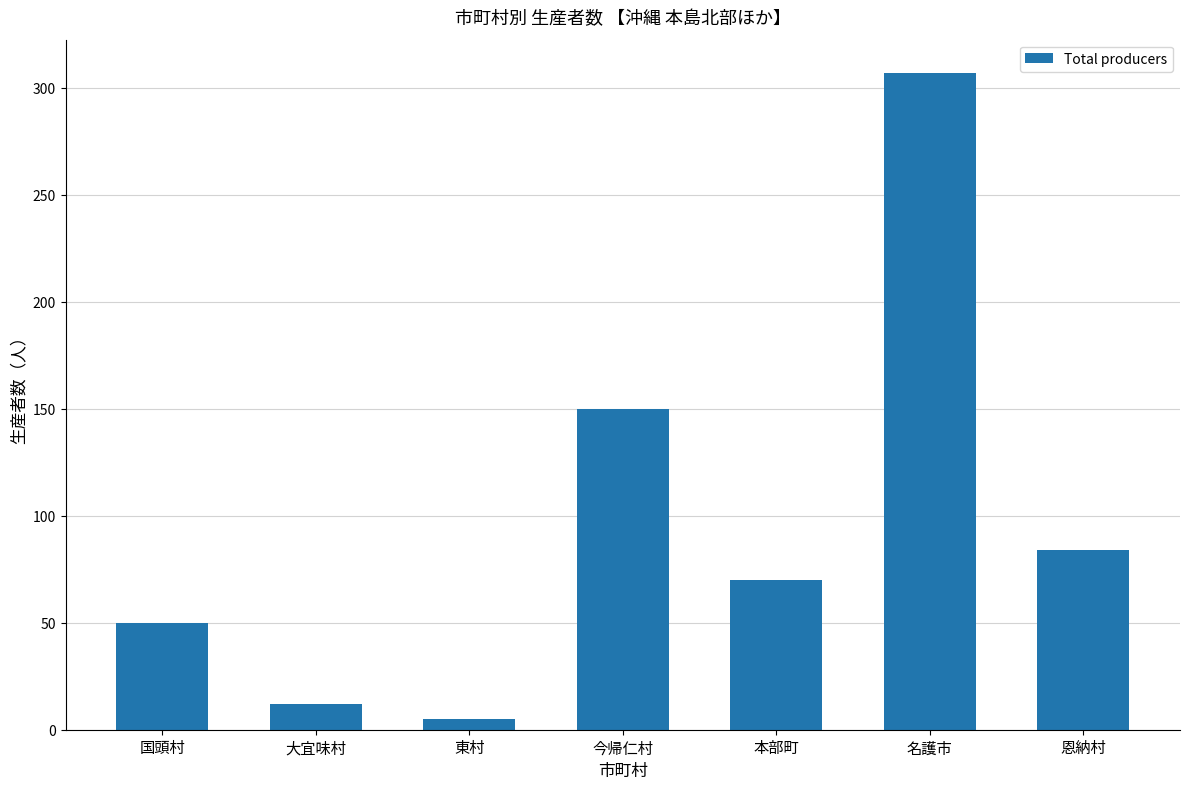

What is the difference between the maximum and second lowest values?

295